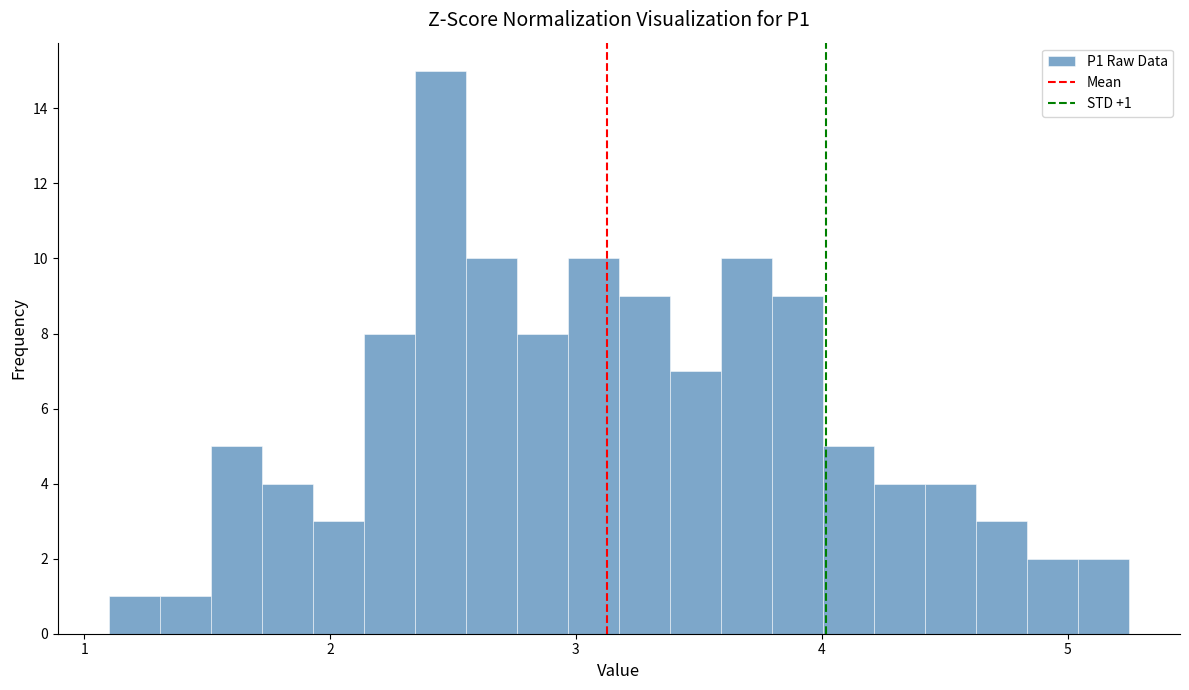

Read against the x-axis, roughly where is the centre of the tallest bar?

2.4